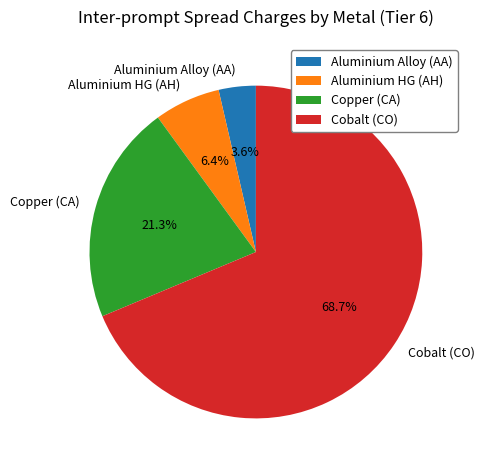

True or false: Cobalt (CO) accounts for 79% of the total.

False